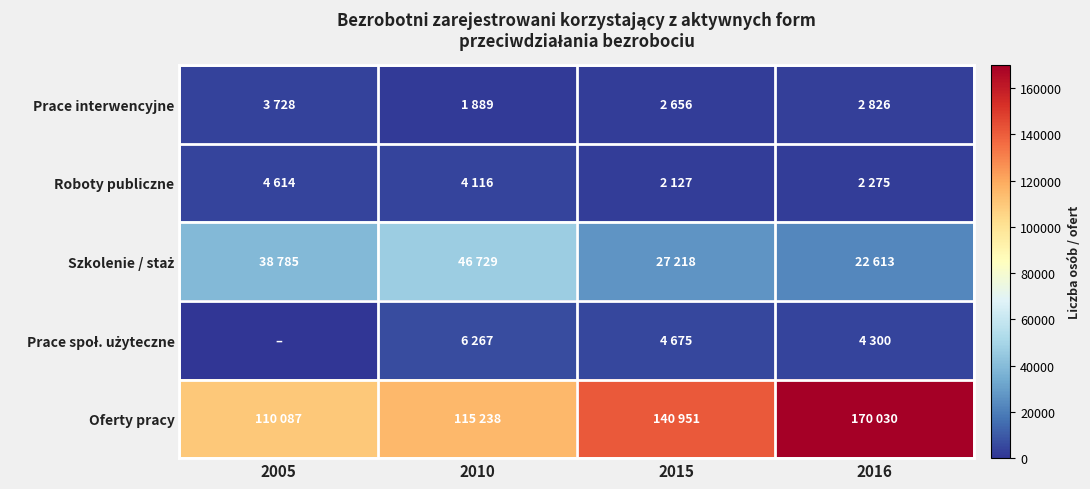

Which label corresponds to the largest value in the chart?

2016